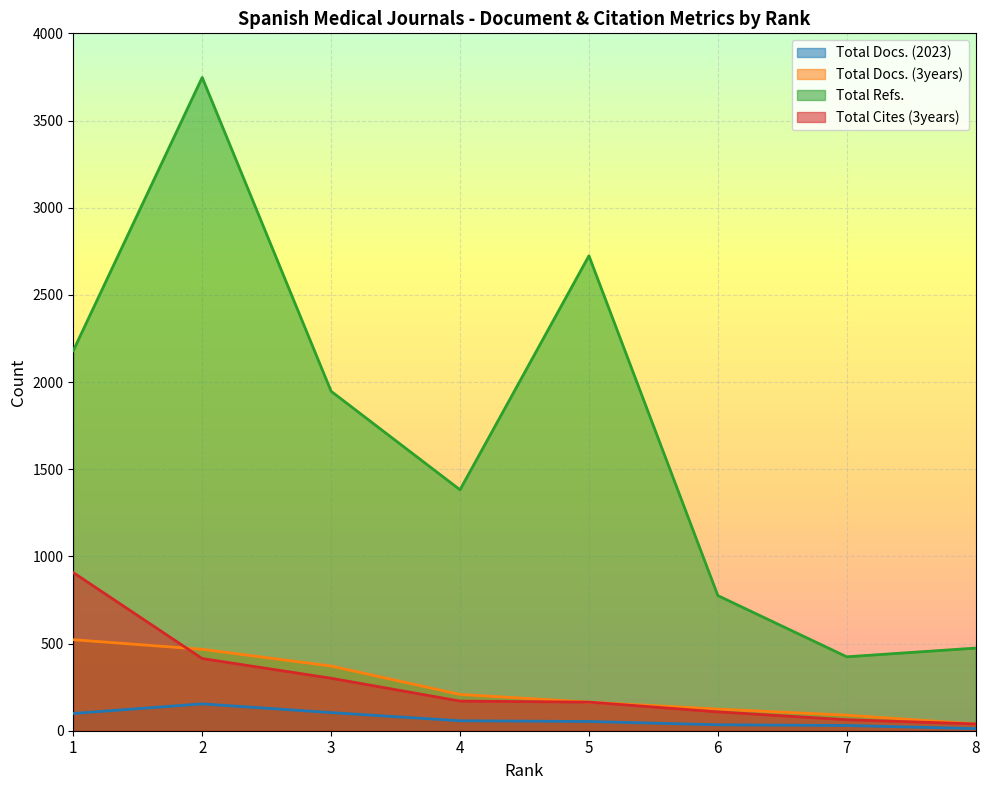

List the labels in order of Total Docs. (3years) value, largest first.

1, 2, 3, 4, 5, 6, 7, 8